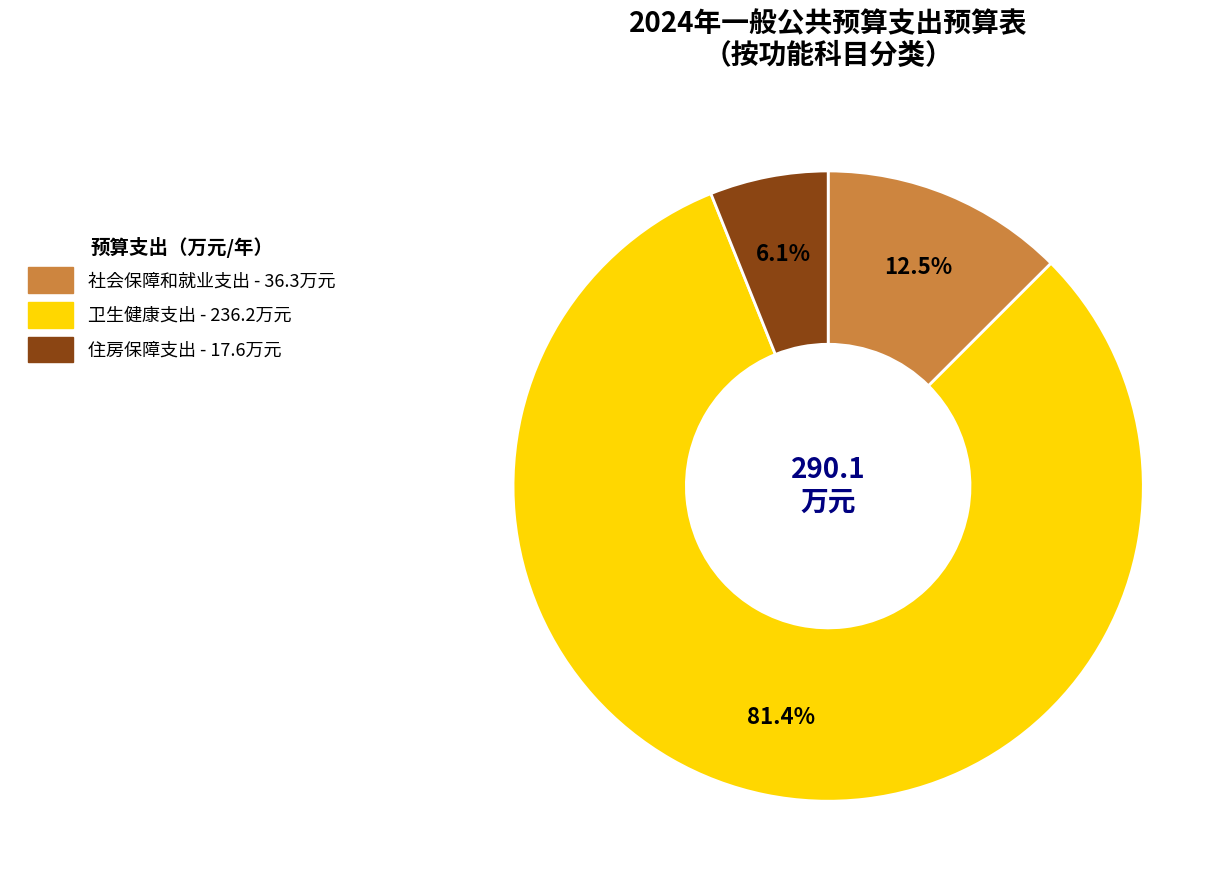

The 卫生健康支出 slice represents 81% of the pie. True or false?

True